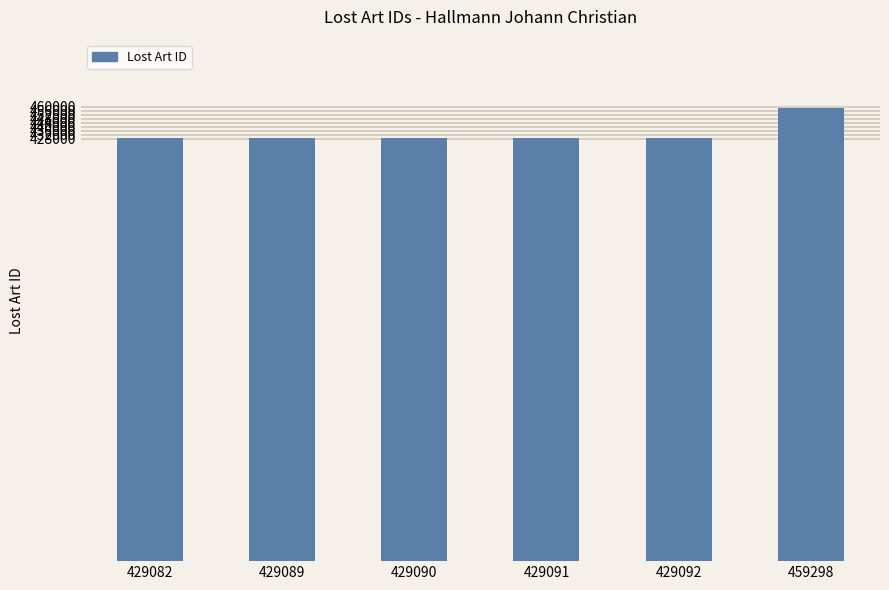

What is the change in value from 429090 to 459298?

+30208